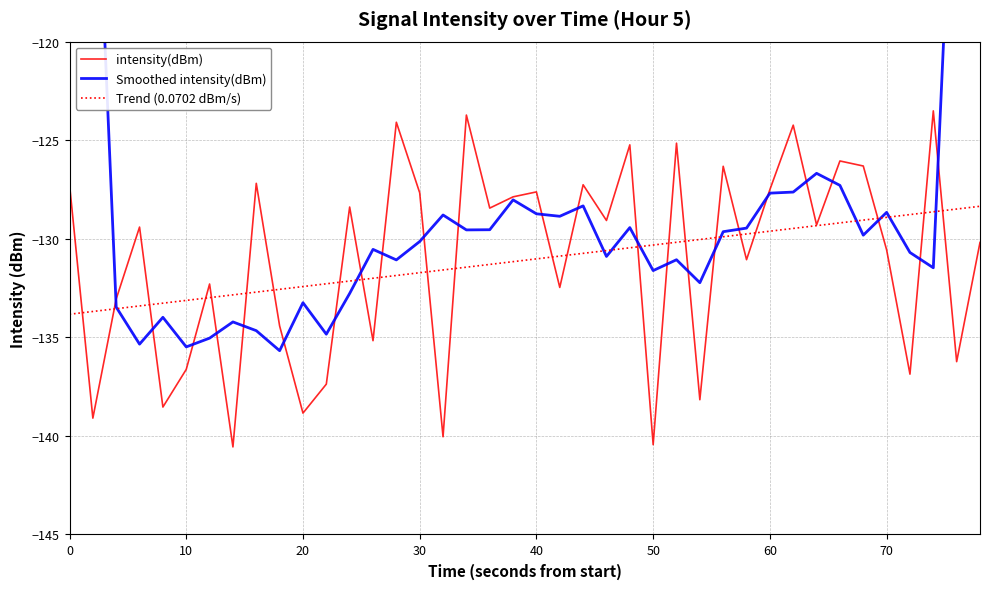

What are all the series names shown in the legend?

intensity(dBm), Smoothed intensity(dBm), Trend (0.0702 dBm/s)